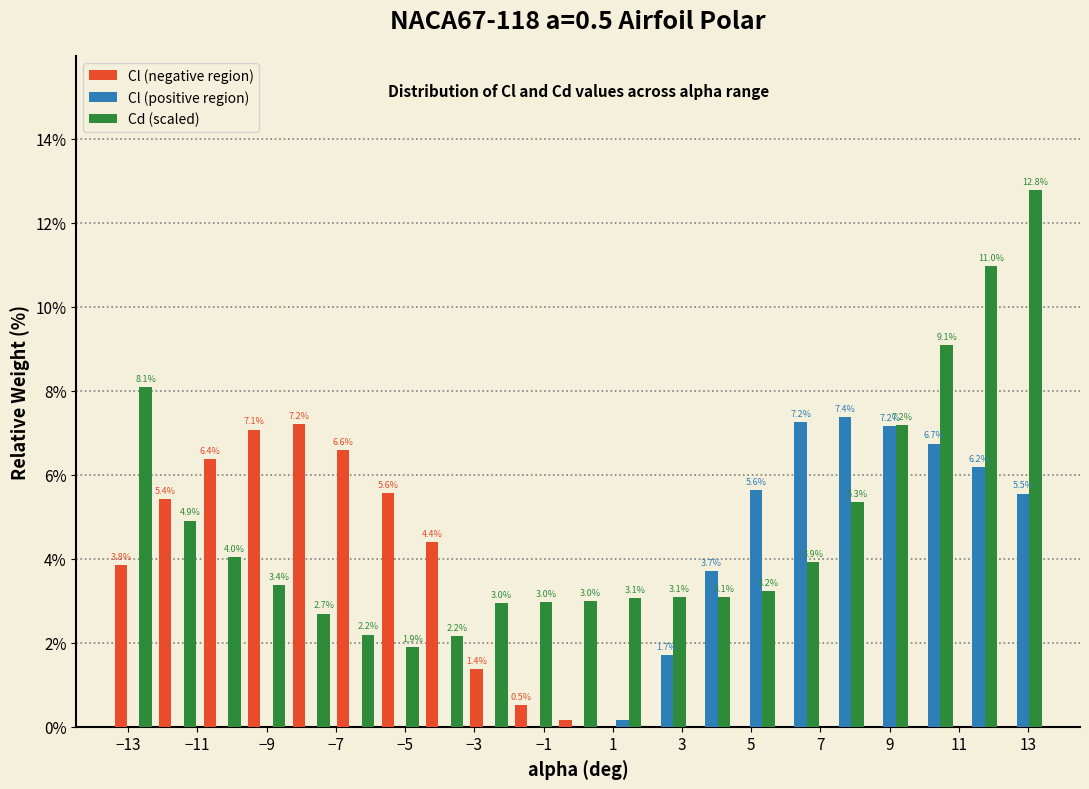

In the Cd (scaled) series, which range on the x-axis has the tallest bar?

12.2 to 13.6